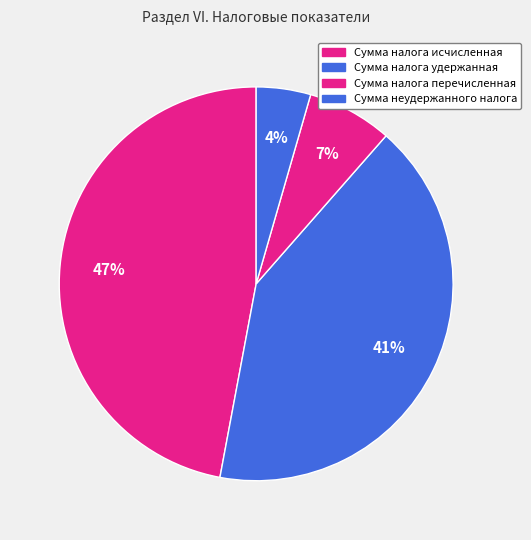

What is the ratio of the value at Сумма налога исчисленная to the value at Сумма налога удержанная?

1.1